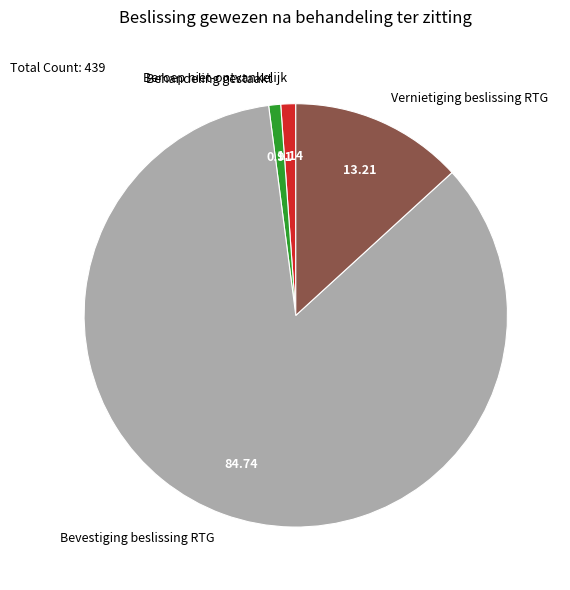

Is there a majority slice in this chart?

Yes